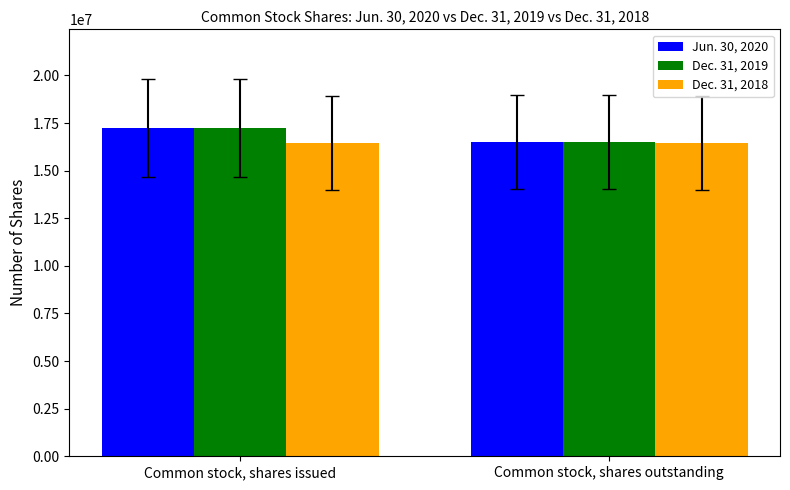

What is the smallest value displayed?

16434614